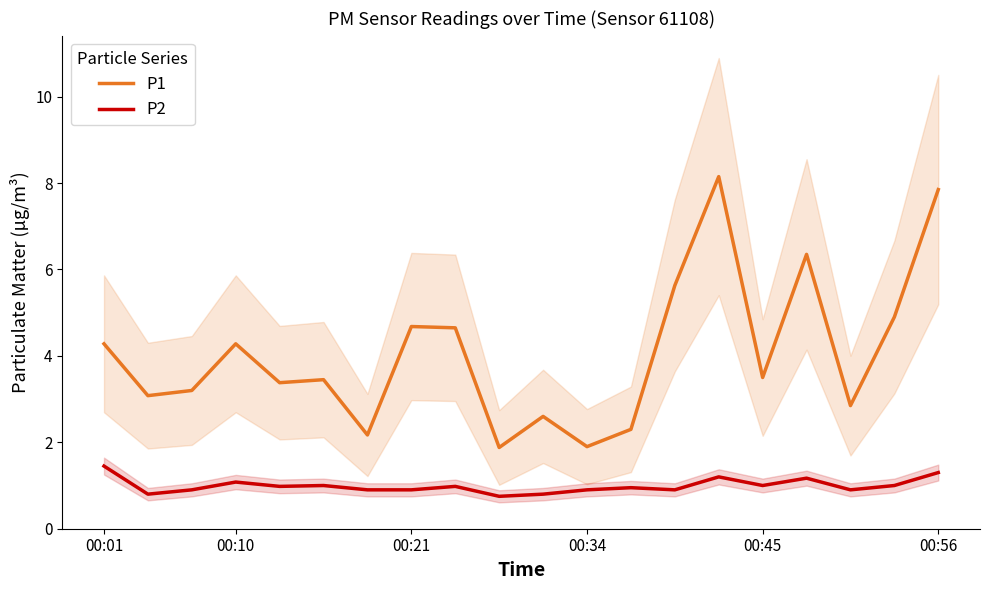

The value of P2 at 6 is 0.9. True or false?

True